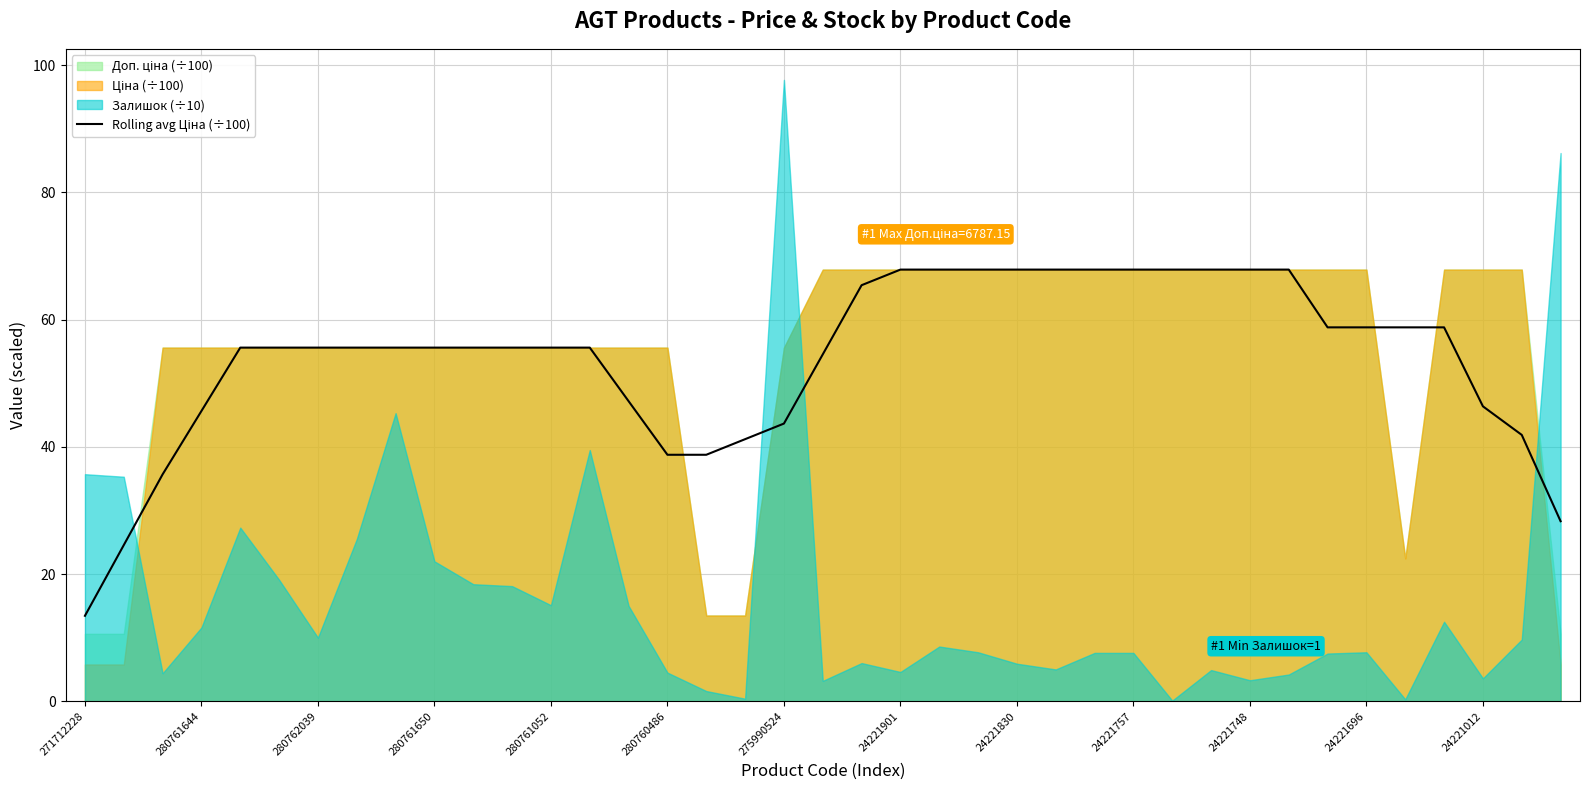

What is the label of the 8th point from the left?

24221901